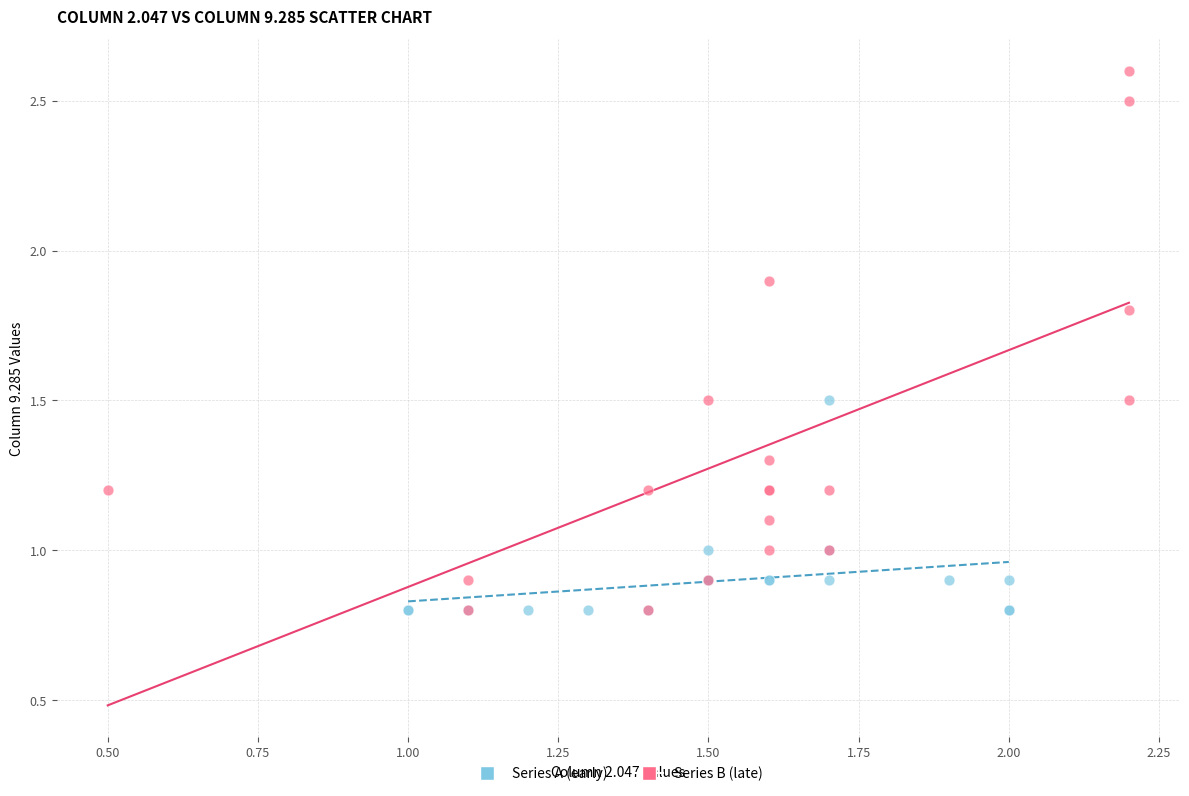

What are all the series names shown in the legend?

Series A (early), Series B (late)